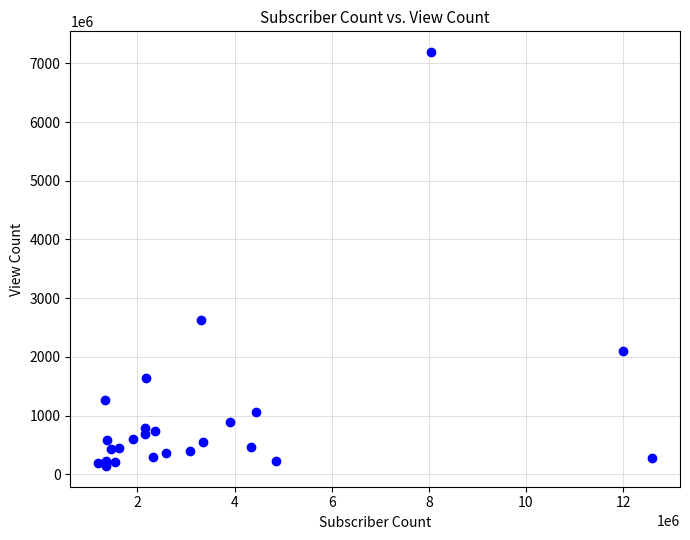

What Y value in the scatter plot is closest to 3666275900?

2621801023